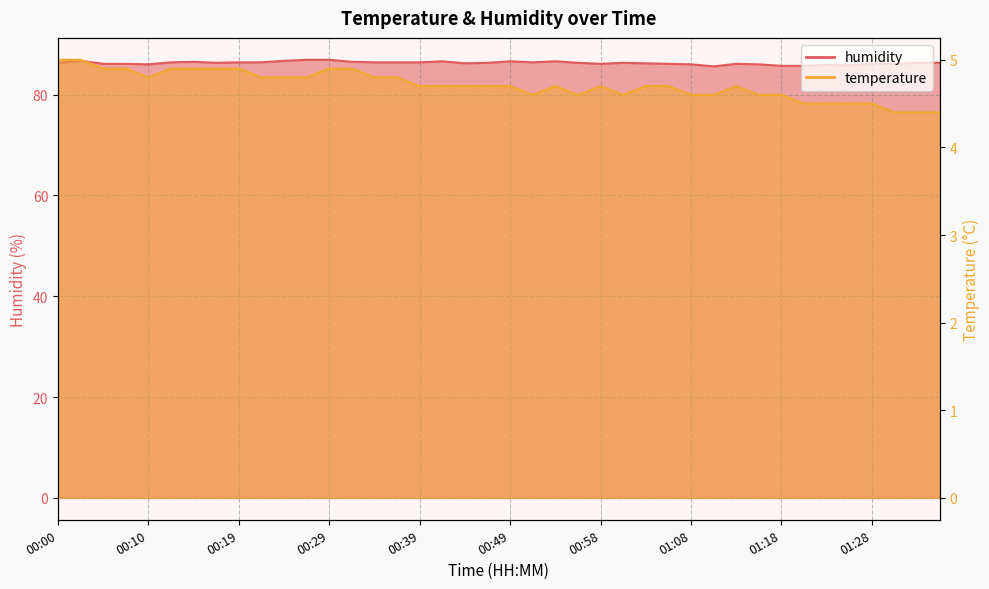

True or false: temperature and humidity intersect in this chart.

False